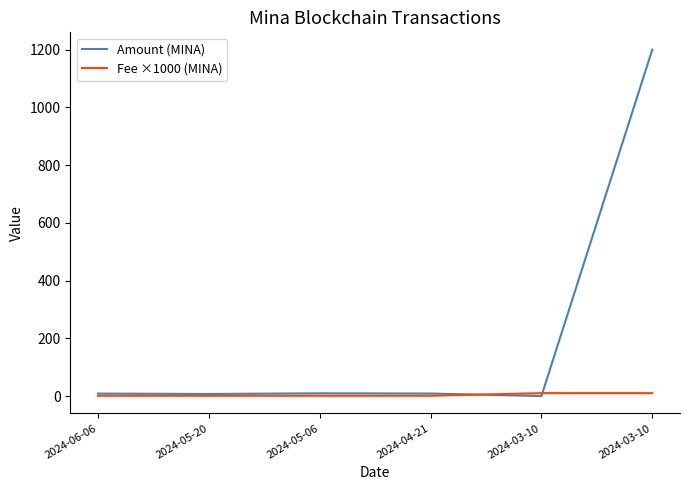

What are all the series names shown in the legend?

Amount (MINA), Fee ×1000 (MINA)